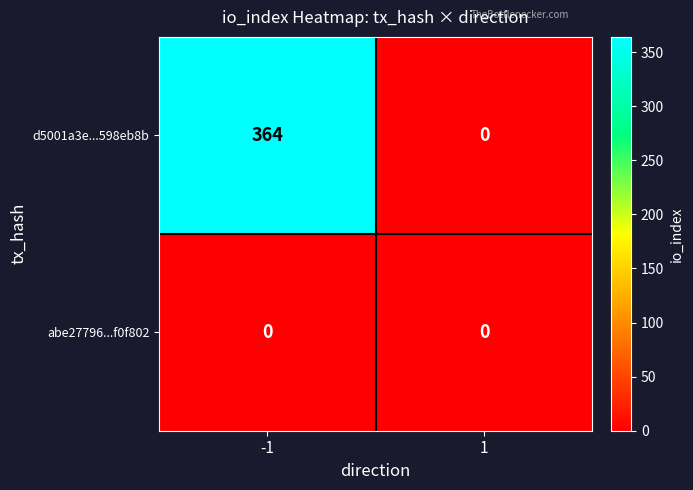

How many values in d5001a3e...598eb8b are above zero?

1